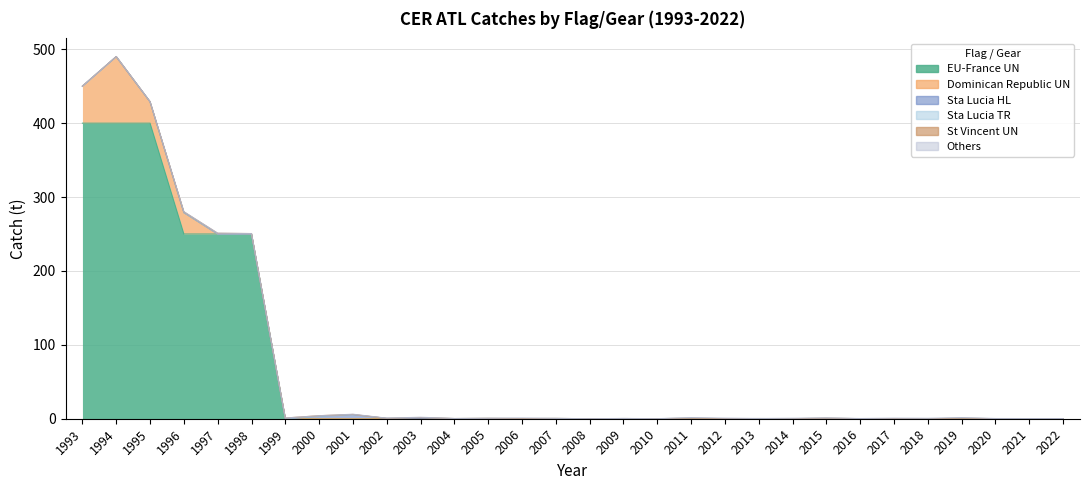

Rank the series at 1994 from lowest to highest value.

Sta Lucia HL, Sta Lucia TR, Others, St Vincent UN, Dominican Republic UN, EU-France UN